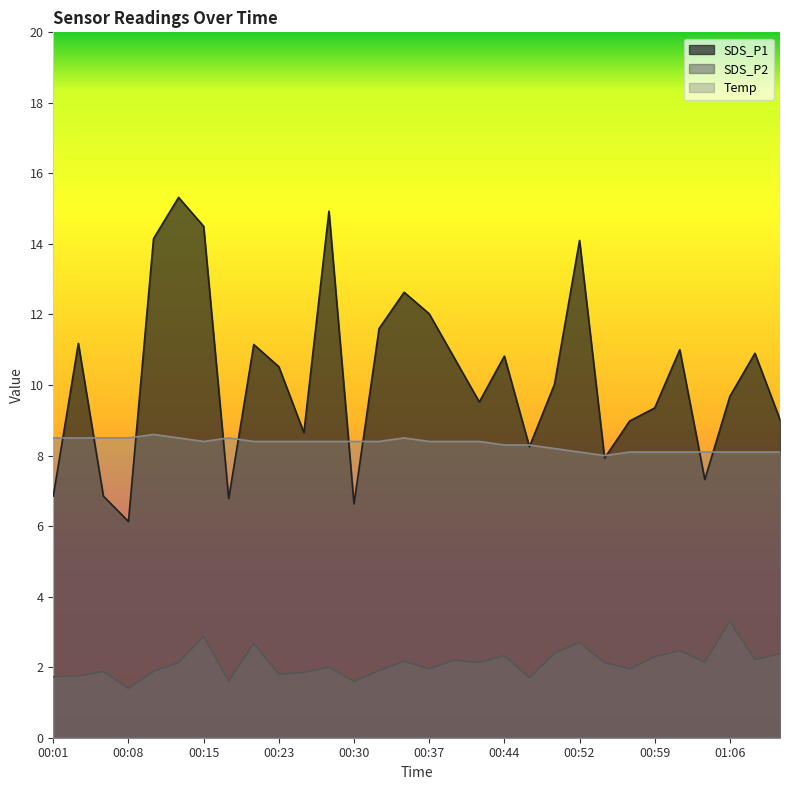

What is the label of the 28th point from the right?

00:06